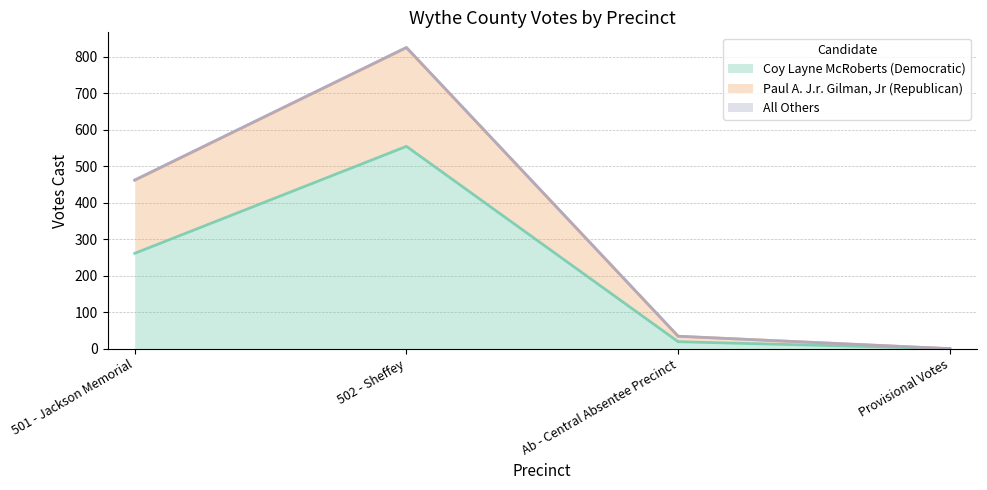

Rank the categories by Coy Layne McRoberts (Democratic) value from lowest to highest.

Provisional Votes, Ab - Central Absentee Precinct, 501 - Jackson Memorial, 502 - Sheffey